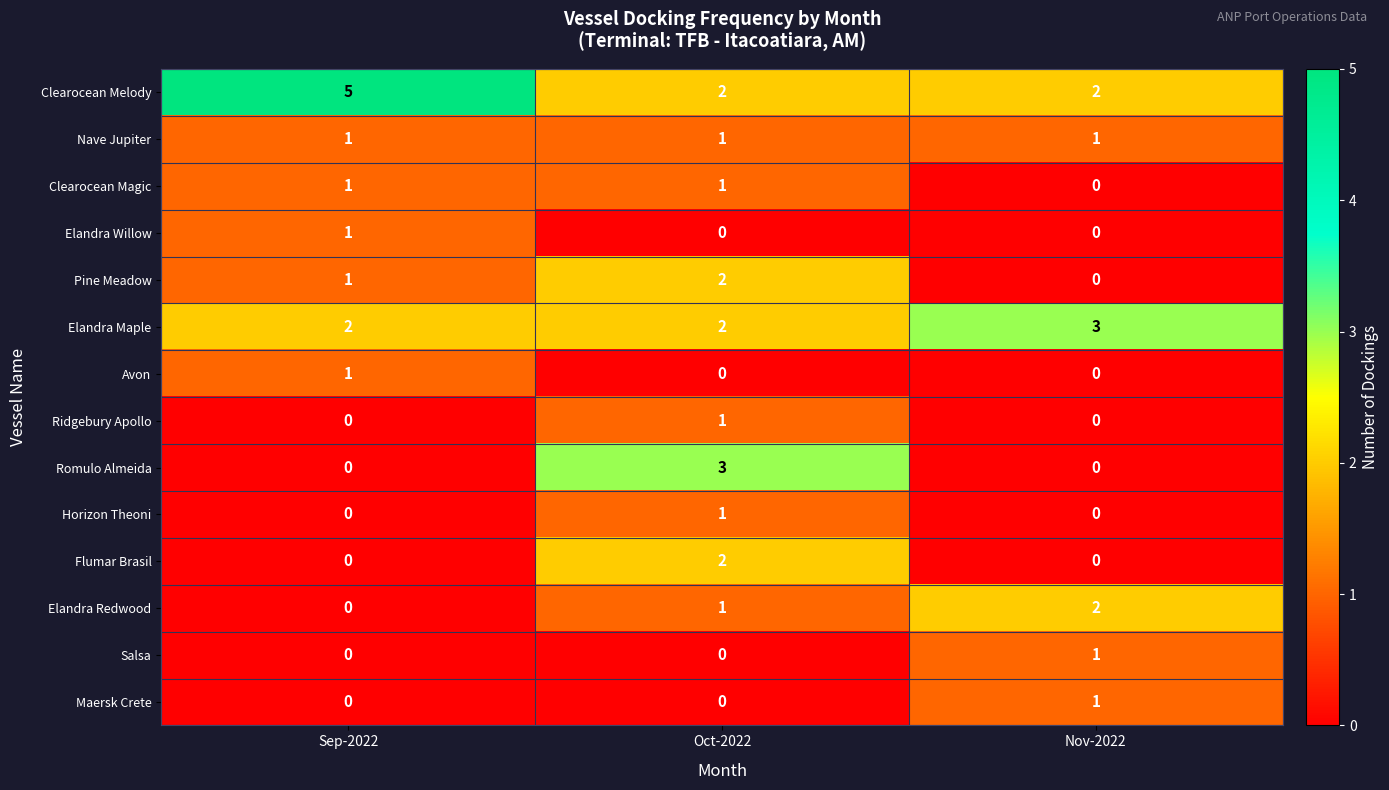

At which category is the sum across all series the highest?

Oct-2022